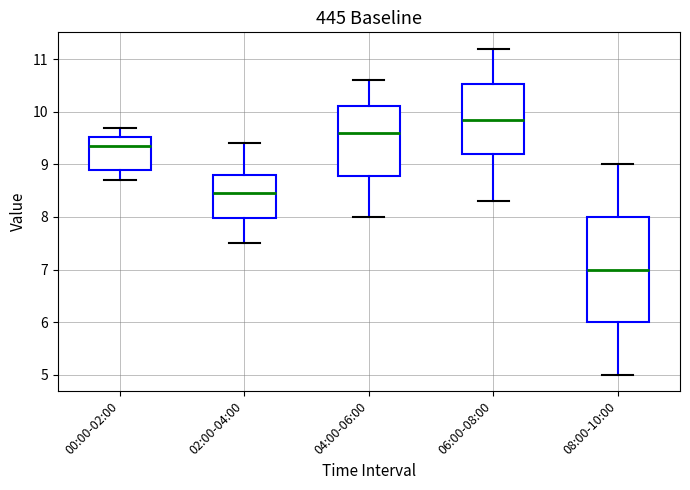

Which box is the tallest, from its lower edge to its upper edge?

08:00-10:00